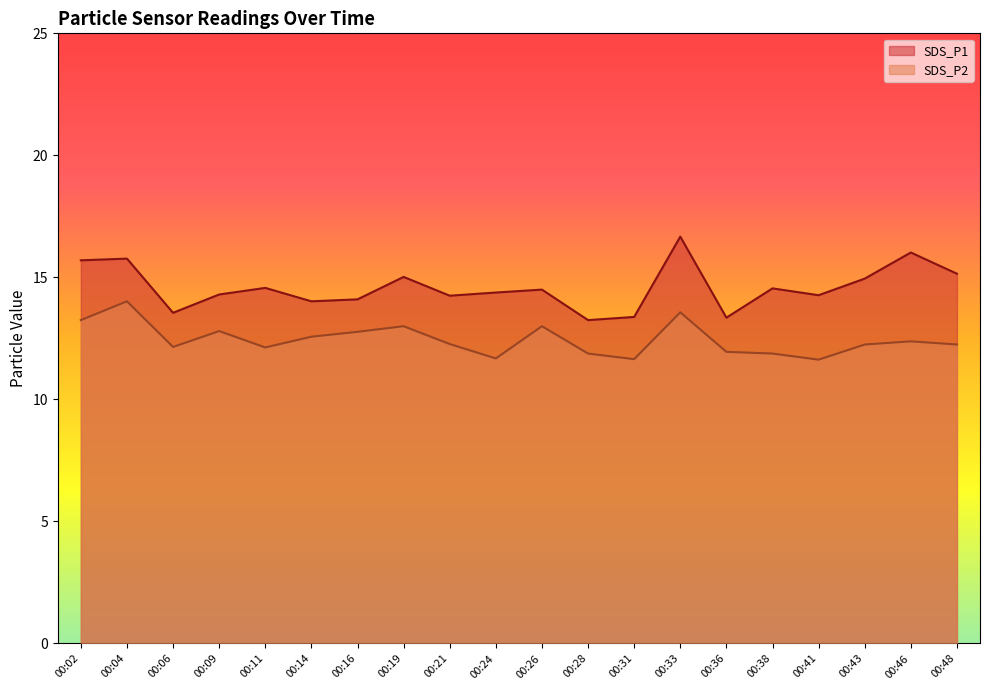

Where is the first local minimum for SDS_P2?

00:06